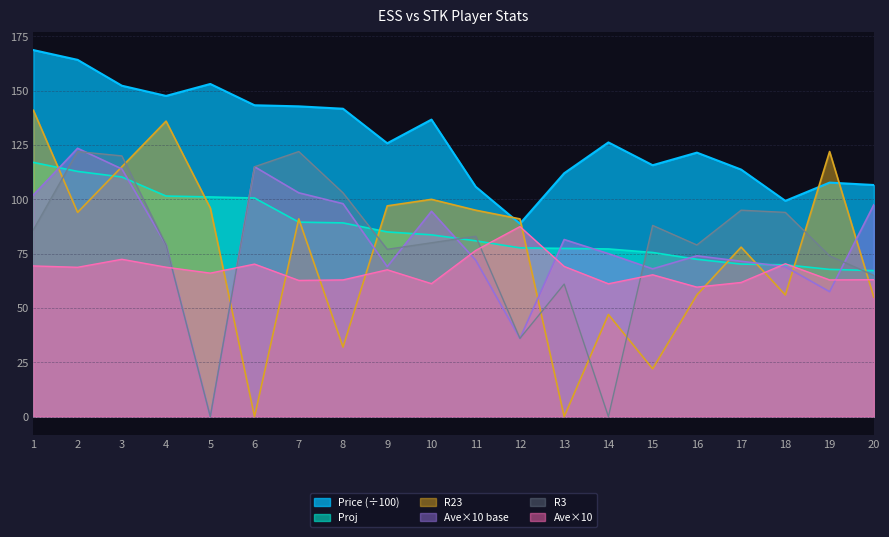

Between 4 and 12, which is larger?

4